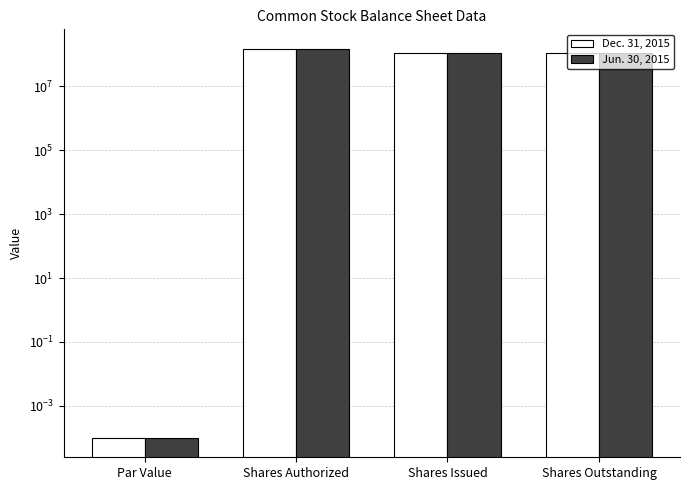

At which category does the chart reach its minimum across all series?

Par Value